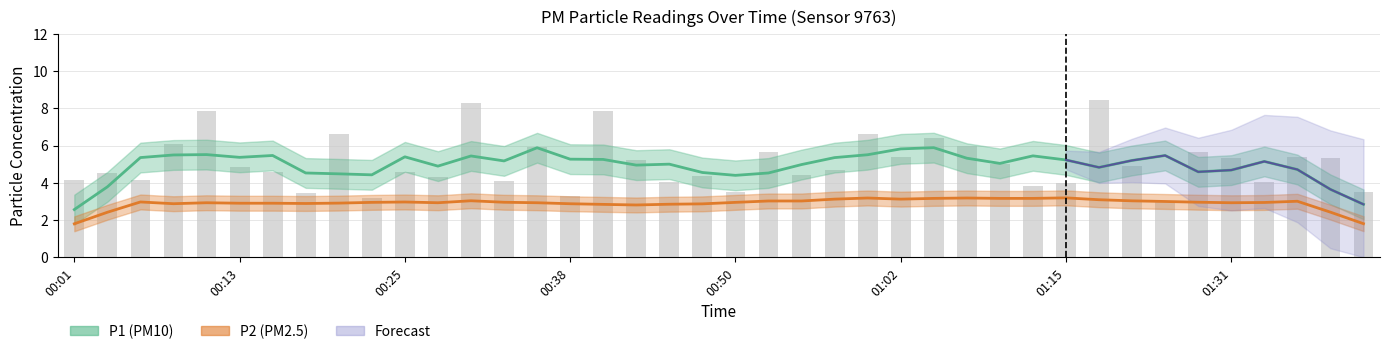

What is the average value?

5.1